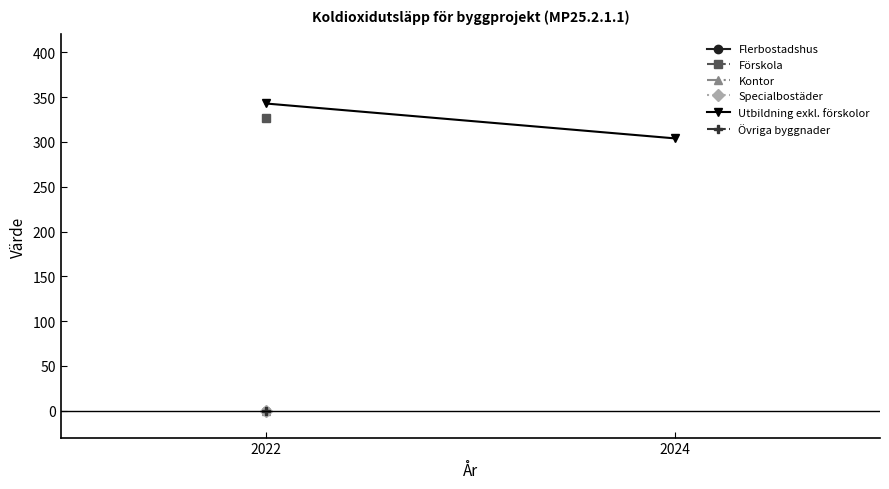

List the labels in order of value, smallest first.

2024, 2022